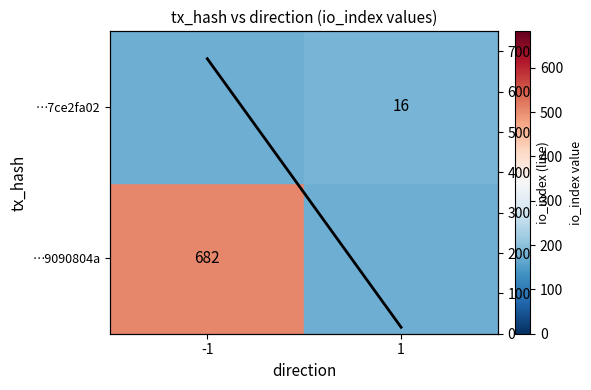

Rank the categories by value from highest to lowest.

-1, 1